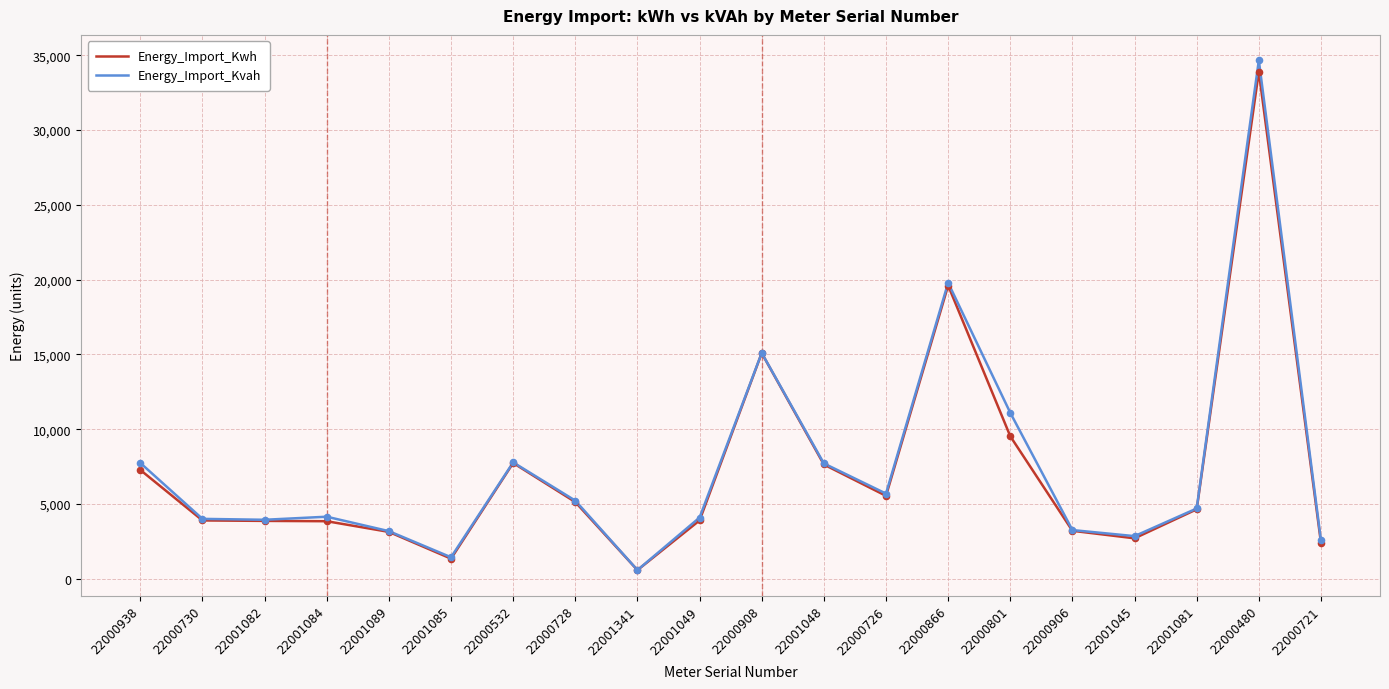

At which category is the sum across all series the highest?

22000480